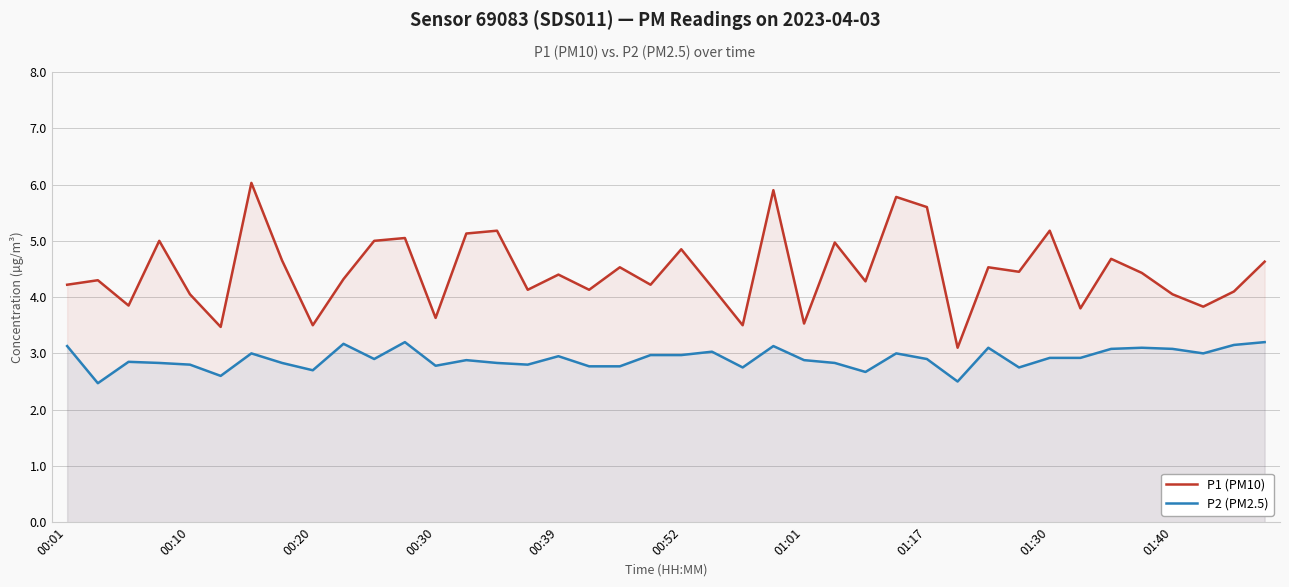

What is the total value across all series at 11?

8.2